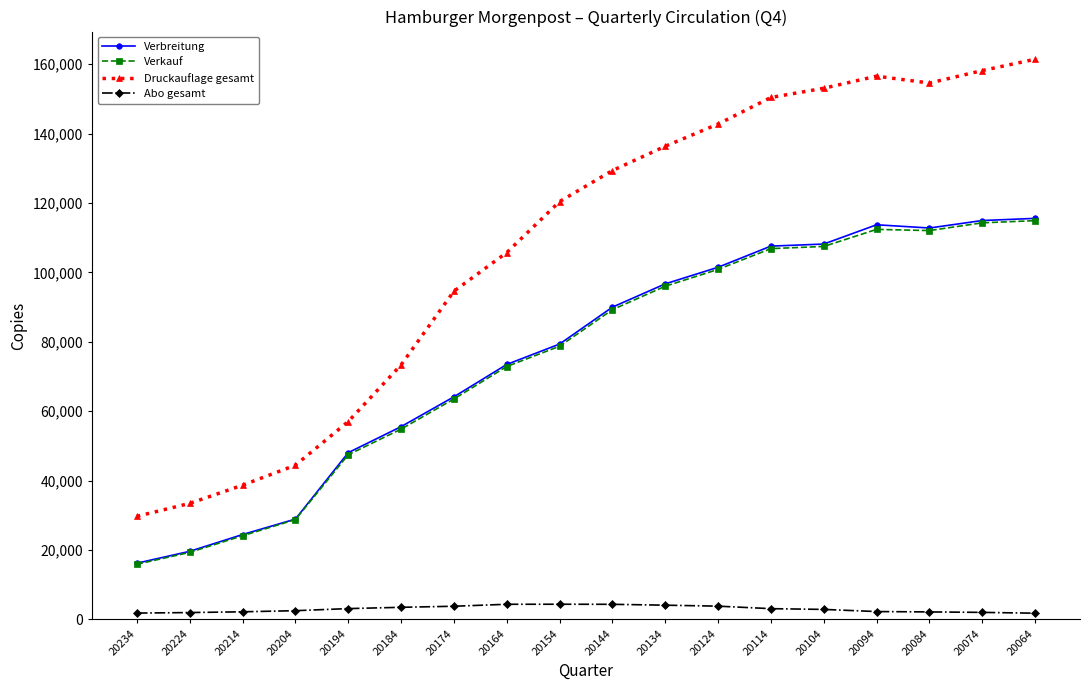

What is the value of the Druckauflage gesamt point at the 2nd from the left?

33431